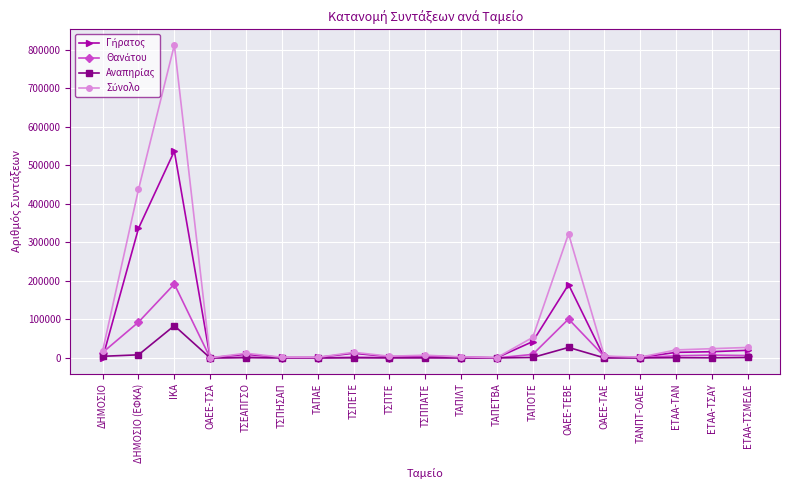

At which category does the chart reach its peak across all series?

ΙΚΑ